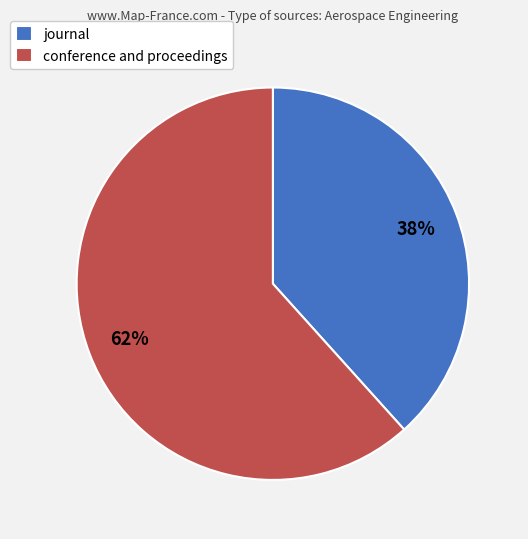

Is there a majority slice in this chart?

Yes